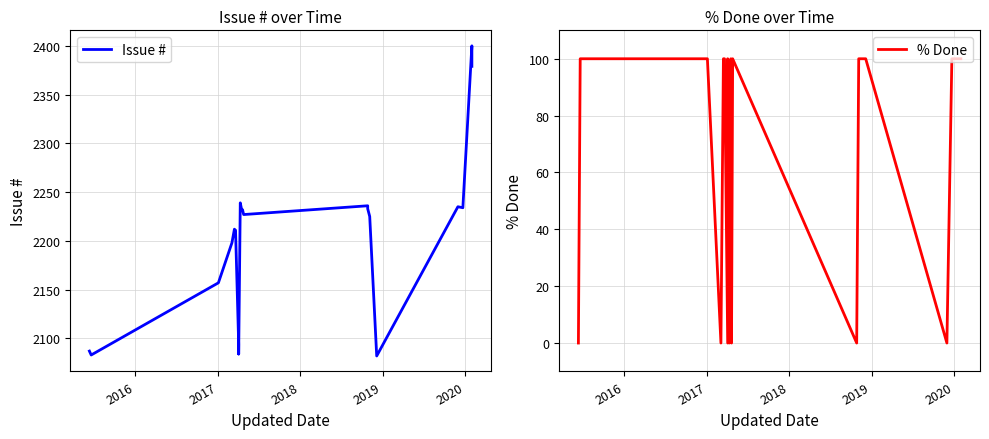

Reading left to right, list all the values displayed in this chart.

Issue #: 2087	2083	2157	2198	2212	2210	2211	2094	2091	2084	2086	2239	2231	2232	2227	2236	2233	2225	2082	2235	2234	2400	2379
% Done: 0	100	100	0	100	100	100	0	0	0	100	0	100	0	100	0	0	100	100	0	100	100	100